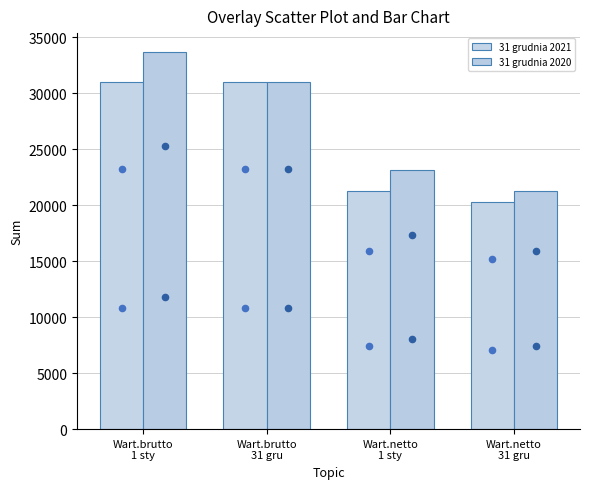

Which series contains the lowest Y value?

31 grudnia 2021